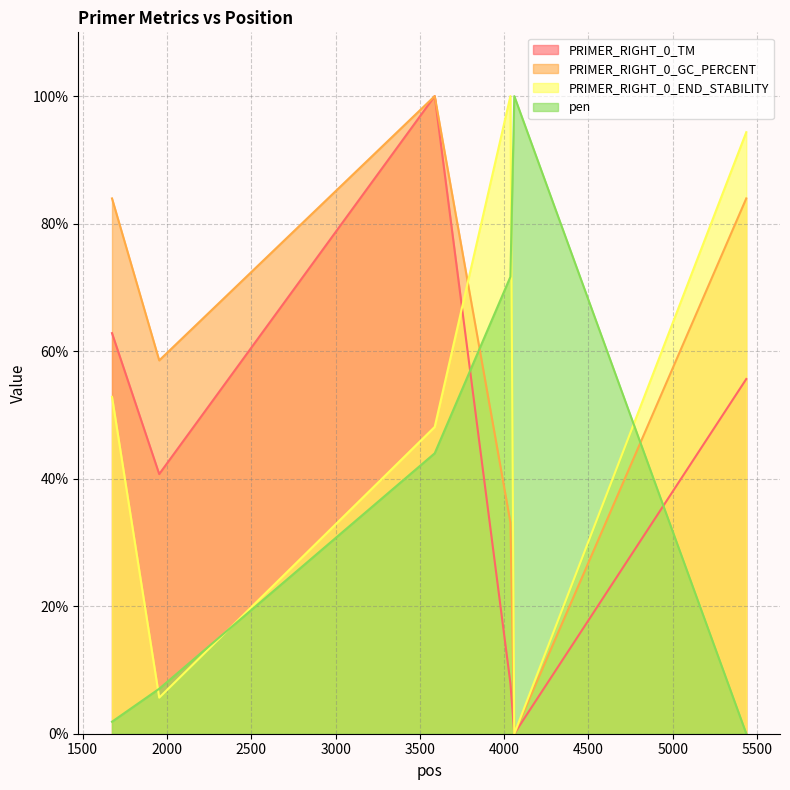

After their last crossing, which series has the higher values: PRIMER_RIGHT_0_END_STABILITY or pen?

PRIMER_RIGHT_0_END_STABILITY